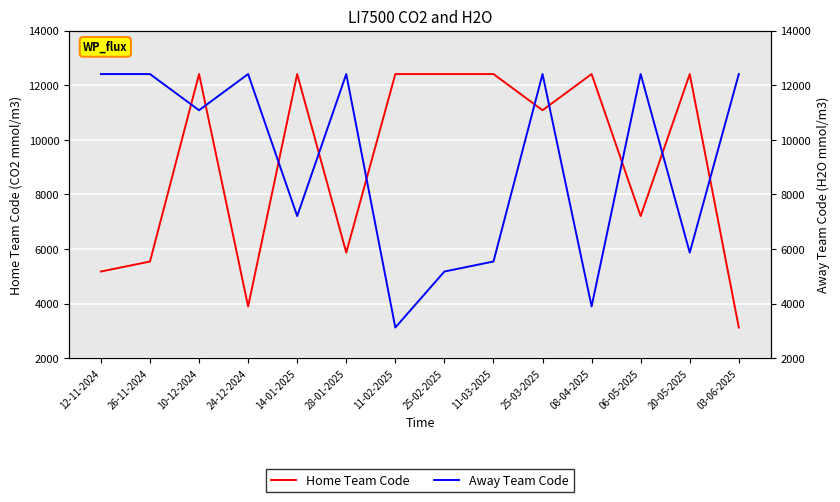

What are all the series names shown in the legend?

Home Team Code, Away Team Code